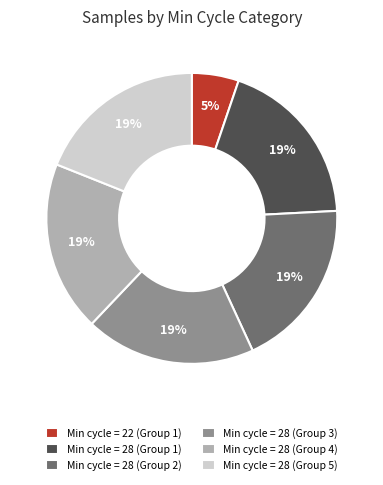

Do Min cycle = 28 (Group 1) and Min cycle = 28 (Group 3) together represent more than half of the pie?

No